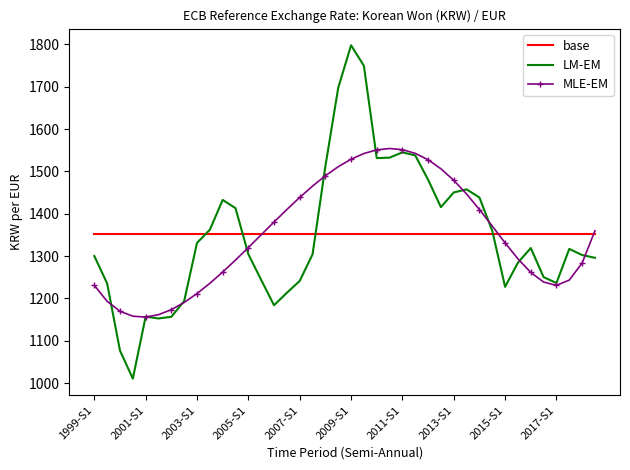

Which series has the largest range (max minus min)?

LM-EM